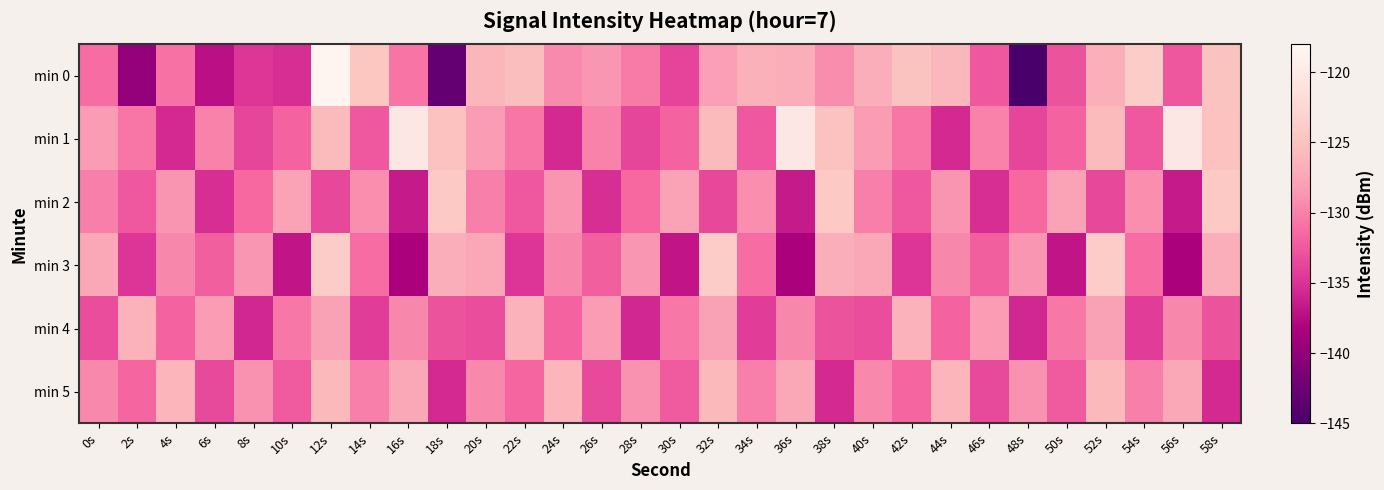

Count the number of data series in this chart.

6